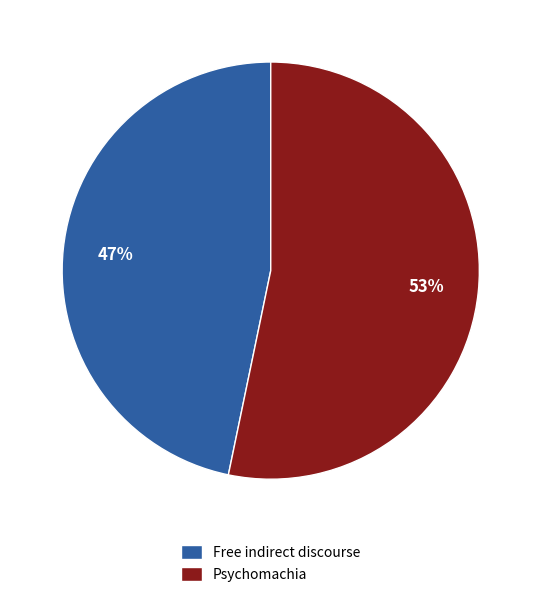

Do Psychomachia and Free indirect discourse together represent more than half of the pie?

Yes